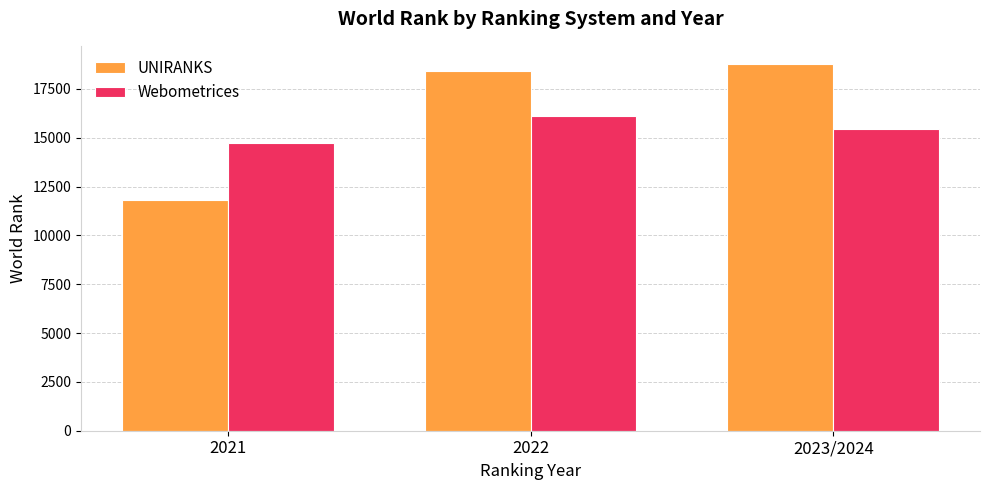

Is the value of UNIRANKS at 2022 greater than the value of Webometrices at 2022?

Yes